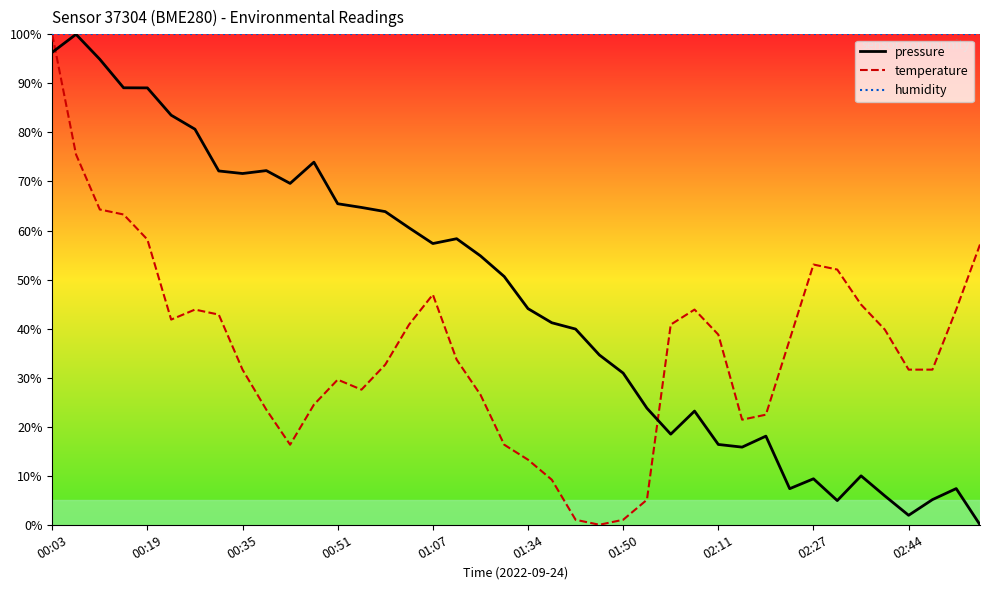

True or false: temperature and pressure cross at least once.

True